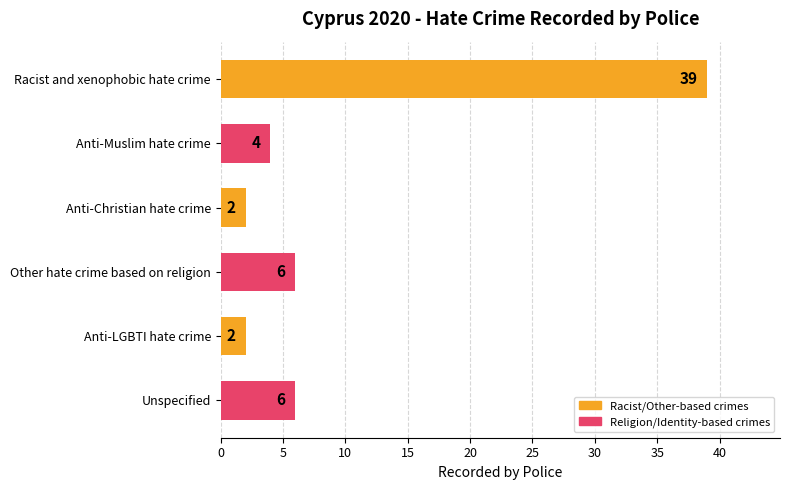

Reading top to bottom, transcribe all the data shown in this chart.

39	4	2	6	2	6